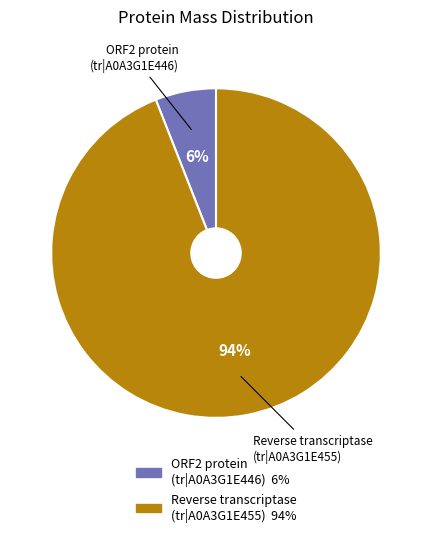

To the nearest percent, what is the difference between the largest and smallest slice percentages?

88%